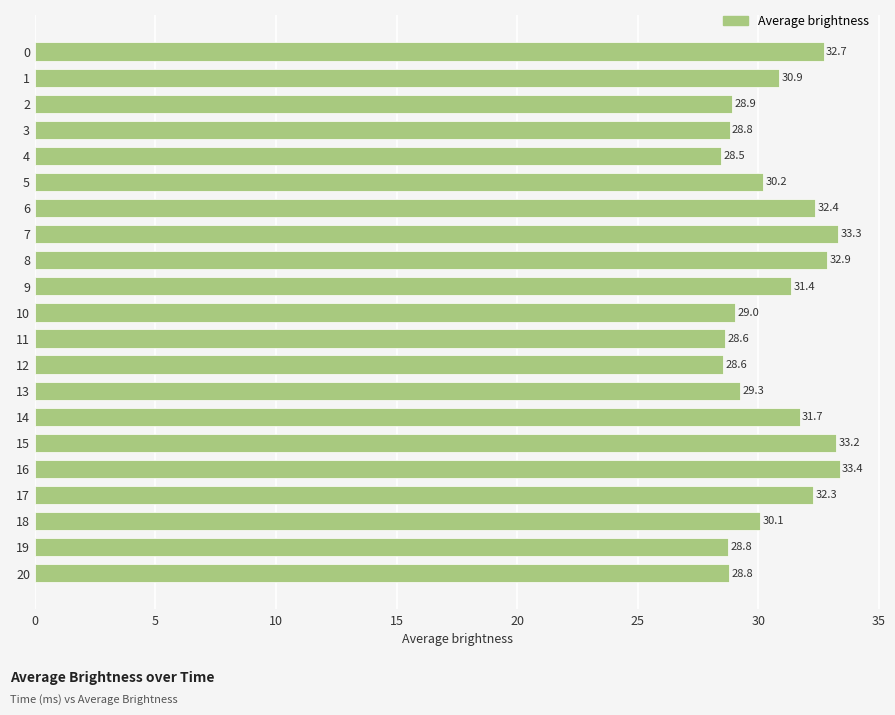

Between 16 and 0, which is larger?

16